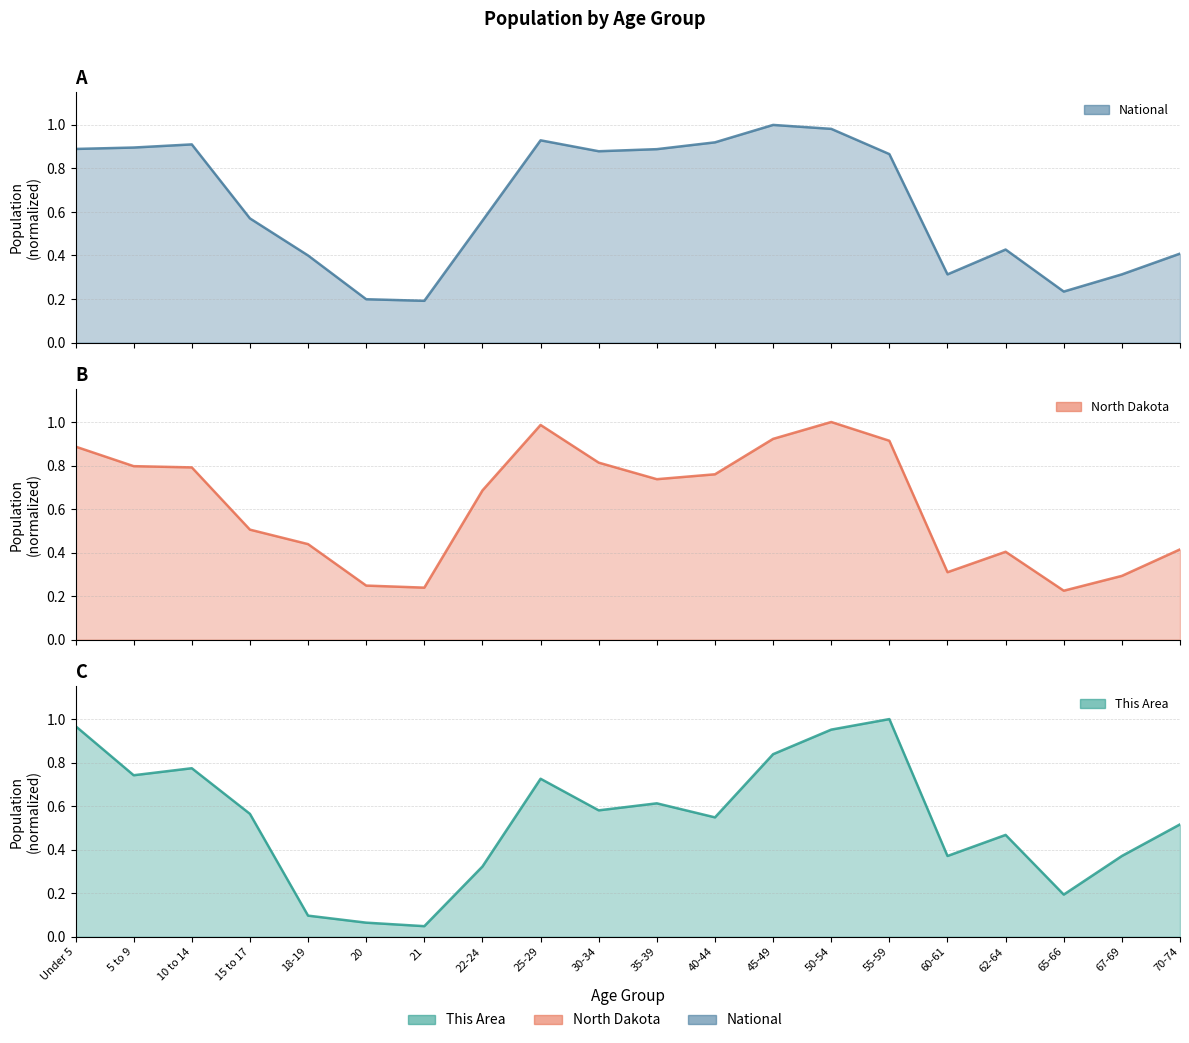

The value of National at 50-54 is 0.4. True or false?

False